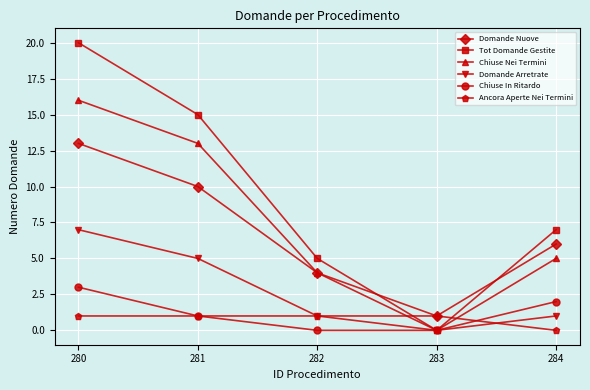

List the labels in order of Domande Nuove value, smallest first.

283, 282, 284, 281, 280